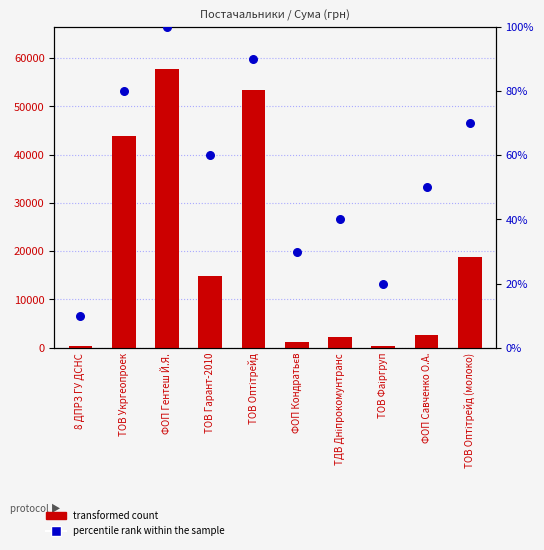

What are all the series names shown in the legend?

transformed count, percentile rank within the sample